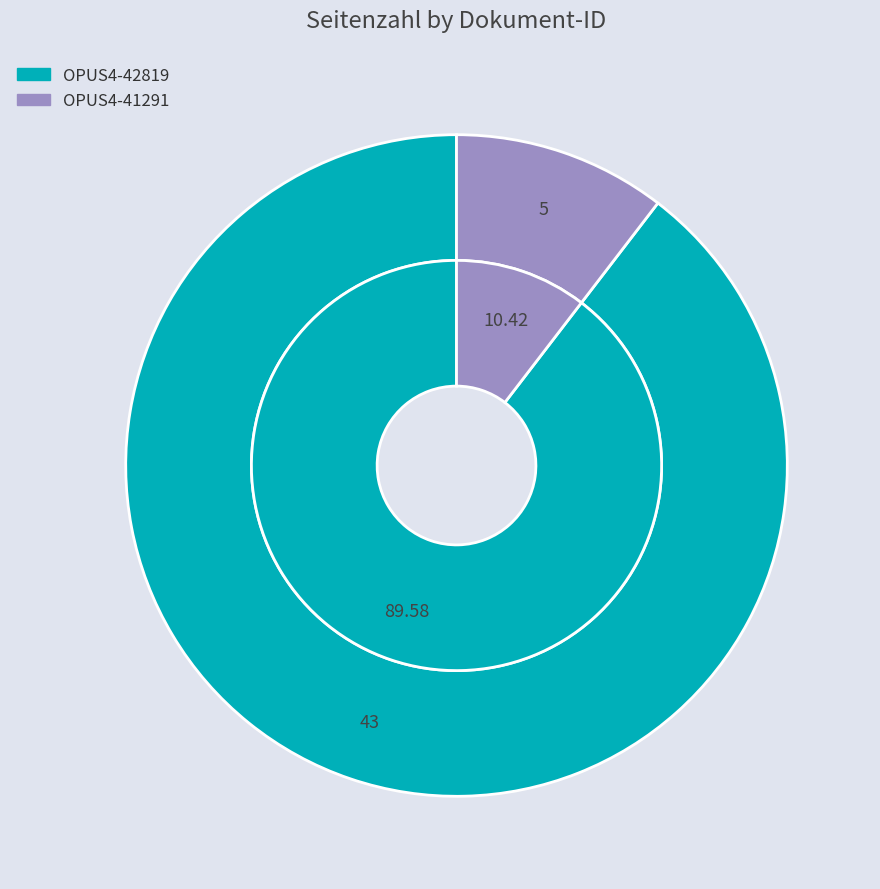

What is the ratio of the value at OPUS4-42819 to the value at OPUS4-41291?

8.6